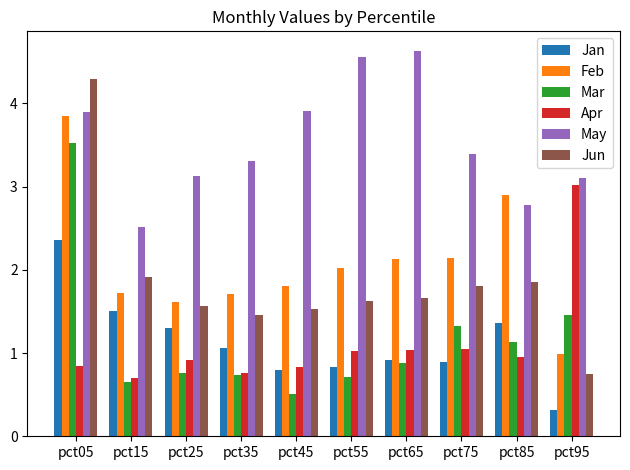

What is the value of the Mar bar at the 5th from the left?

0.5